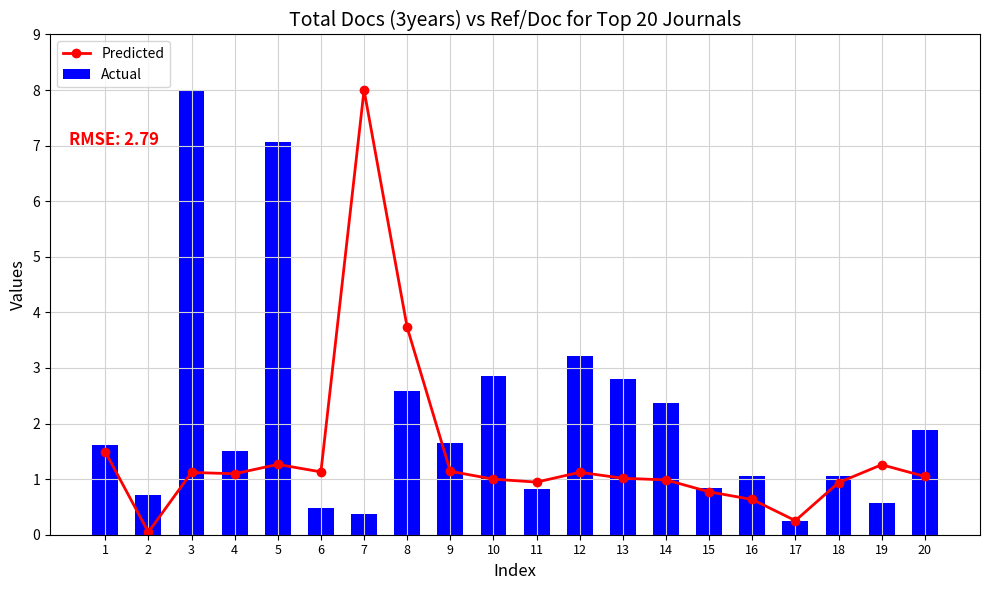

What is the greatest value displayed?

8.0